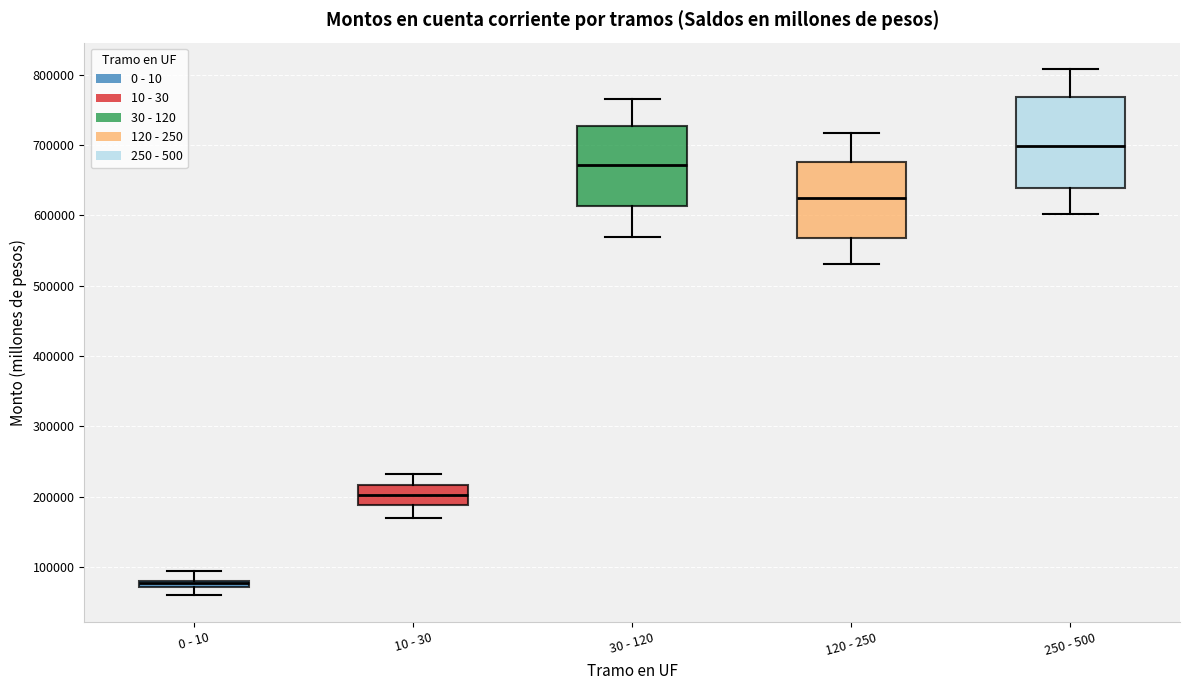

Comparing the boxes themselves (not the whiskers), which one is the tallest?

250 - 500